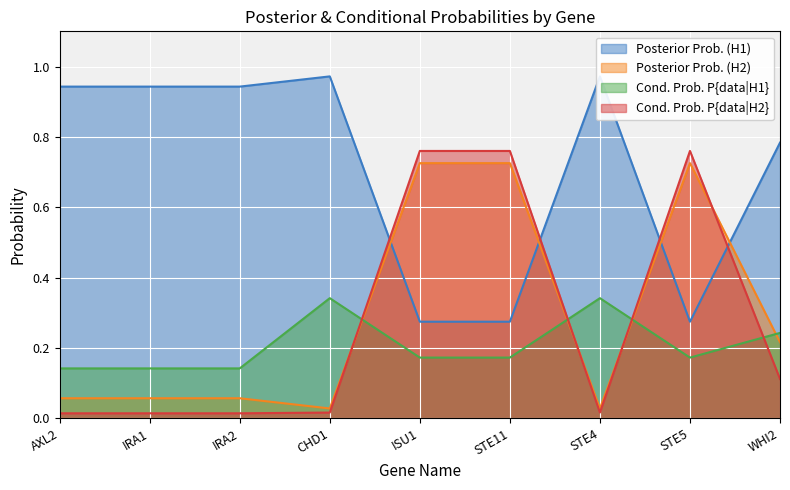

List the labels in order of Posterior Prob. (H2) value, largest first.

ISU1, STE11, STE5, WHI2, AXL2, IRA1, IRA2, CHD1, STE4